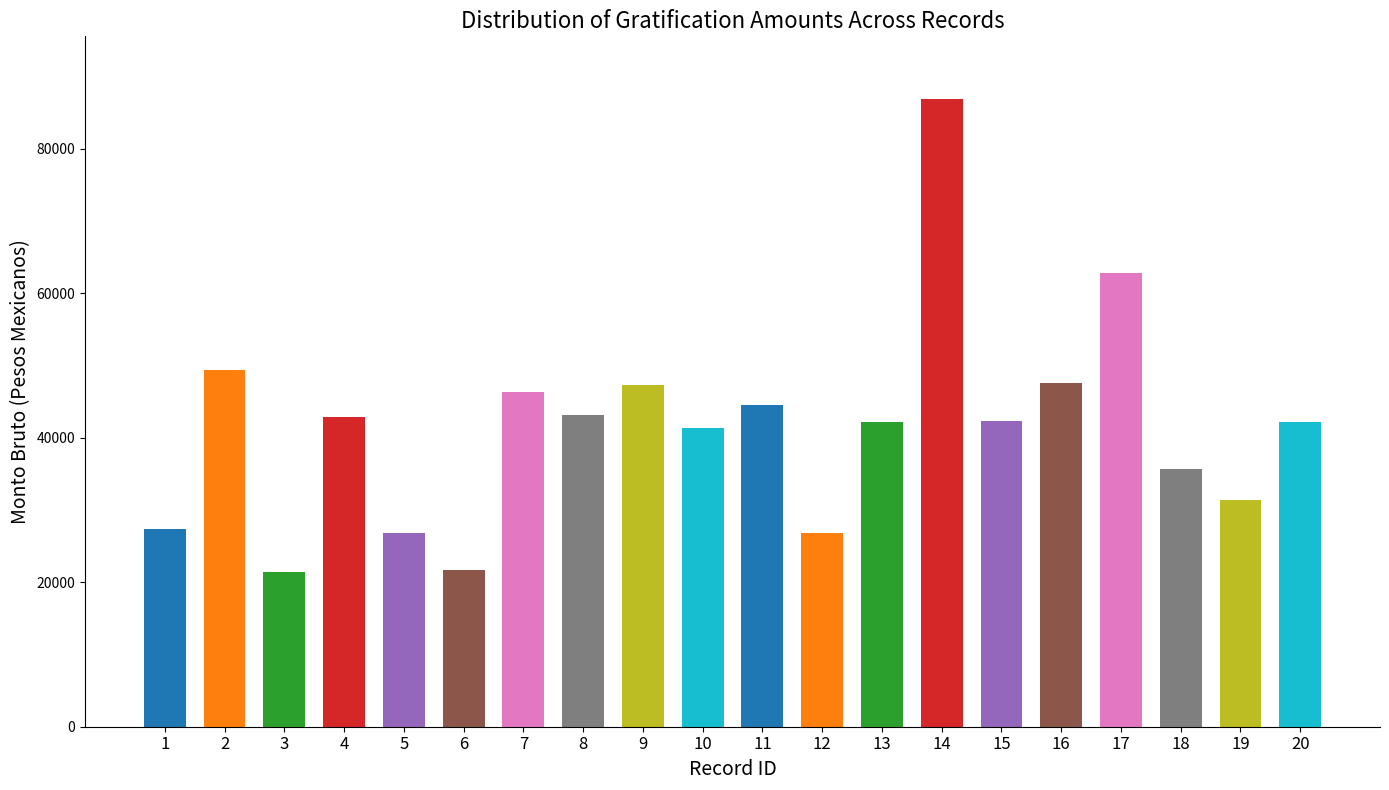

What is the value of the 17th bar from the left?

62811.6